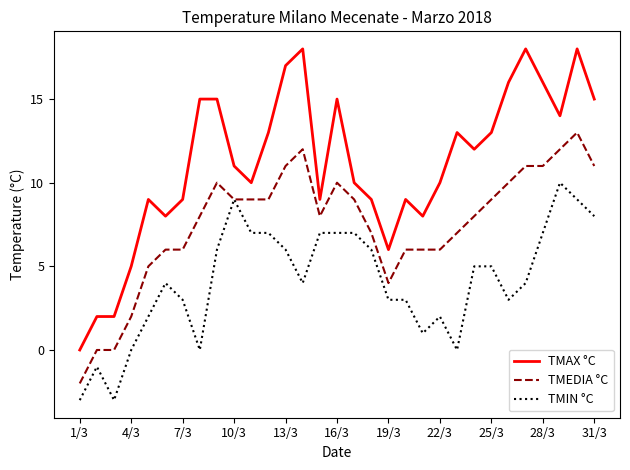

True or false: TMAX °C and TMIN °C cross at least once.

False